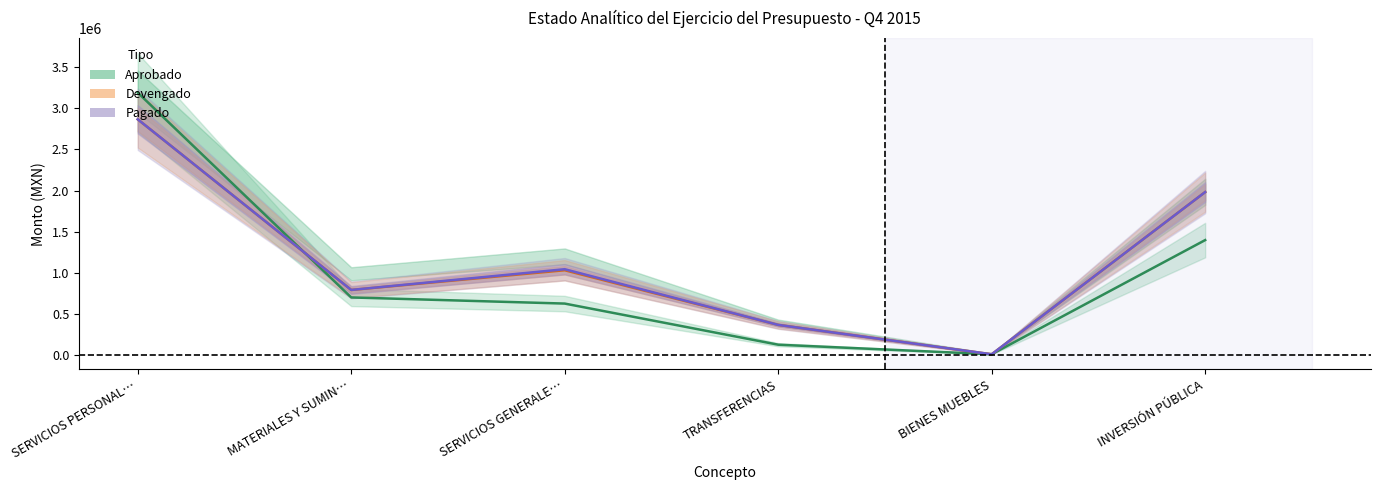

How many data points in Devengado are less than 1031768?

3